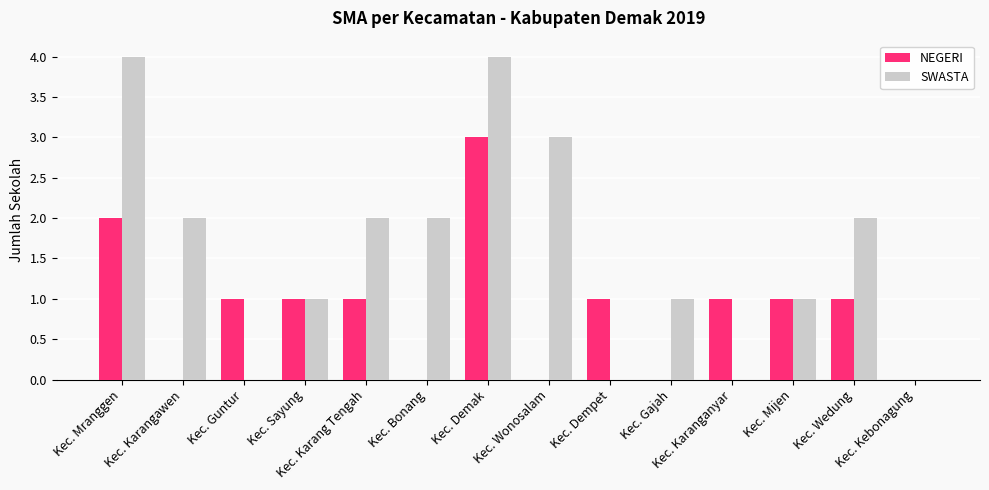

Is the value of NEGERI at Kec. Bonang greater than the value of SWASTA at Kec. Wedung?

No